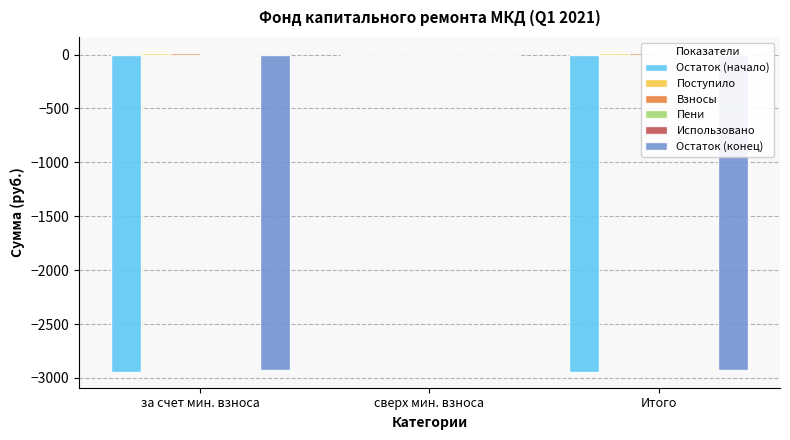

Is the value of Пени at за счет мин. взноса greater than the value of Поступило at за счет мин. взноса?

No